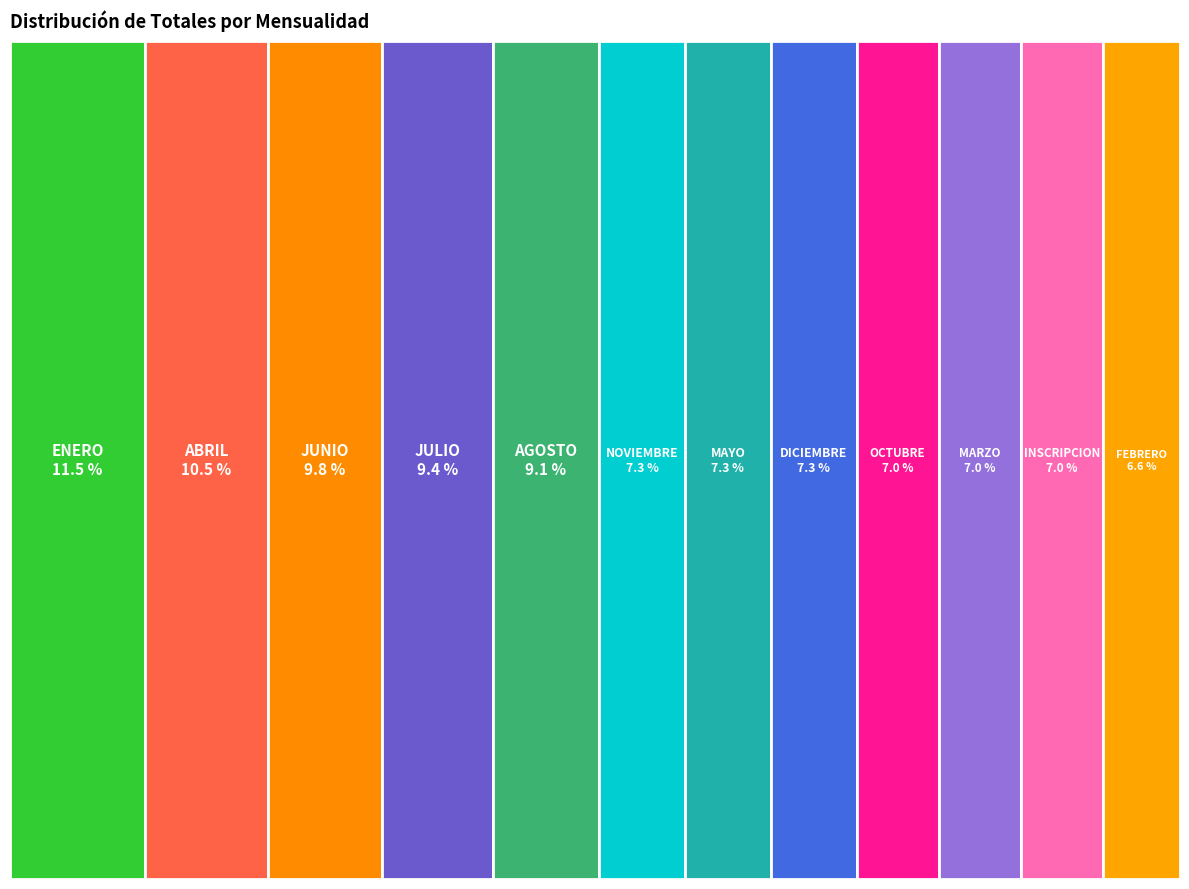

To the nearest percent, what is the difference between the largest and smallest slice percentages?

5%